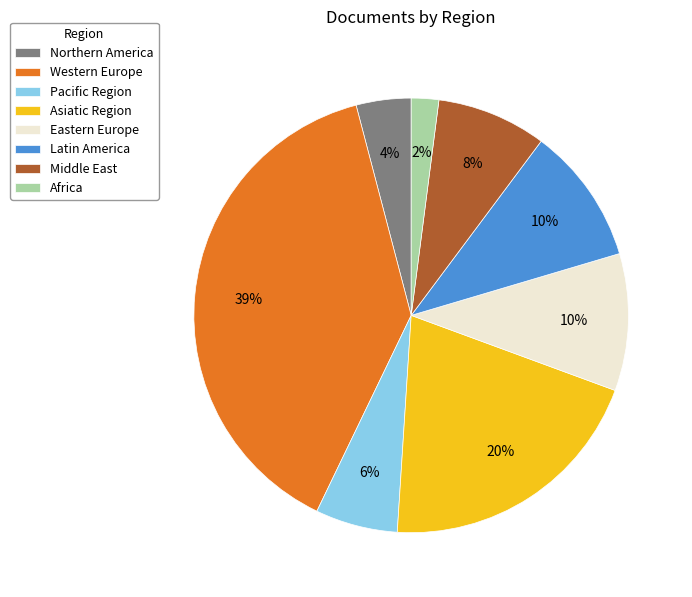

Which has a higher value, Eastern Europe or Northern America?

Eastern Europe